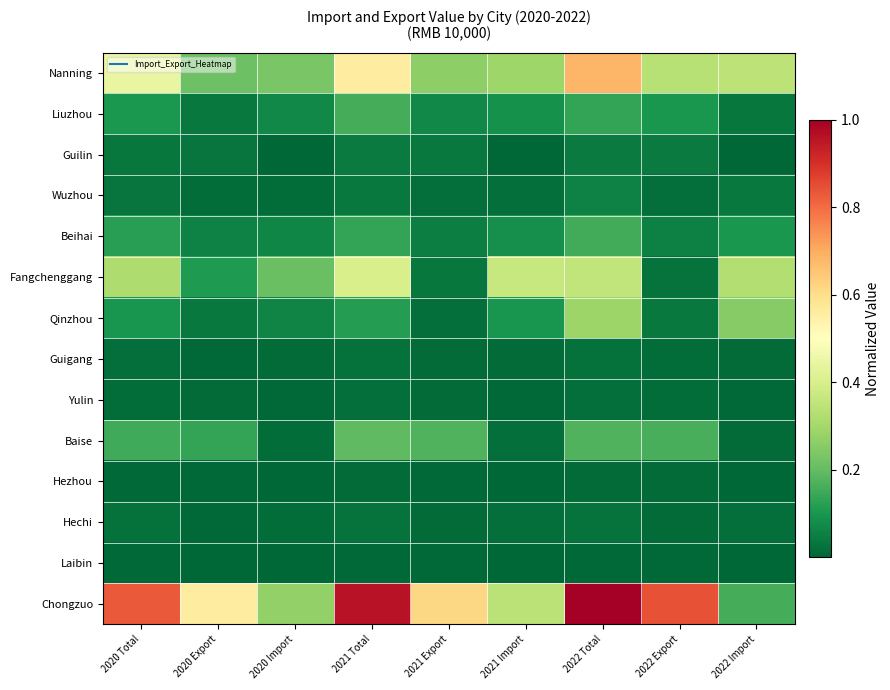

How many data points does each series have?

9